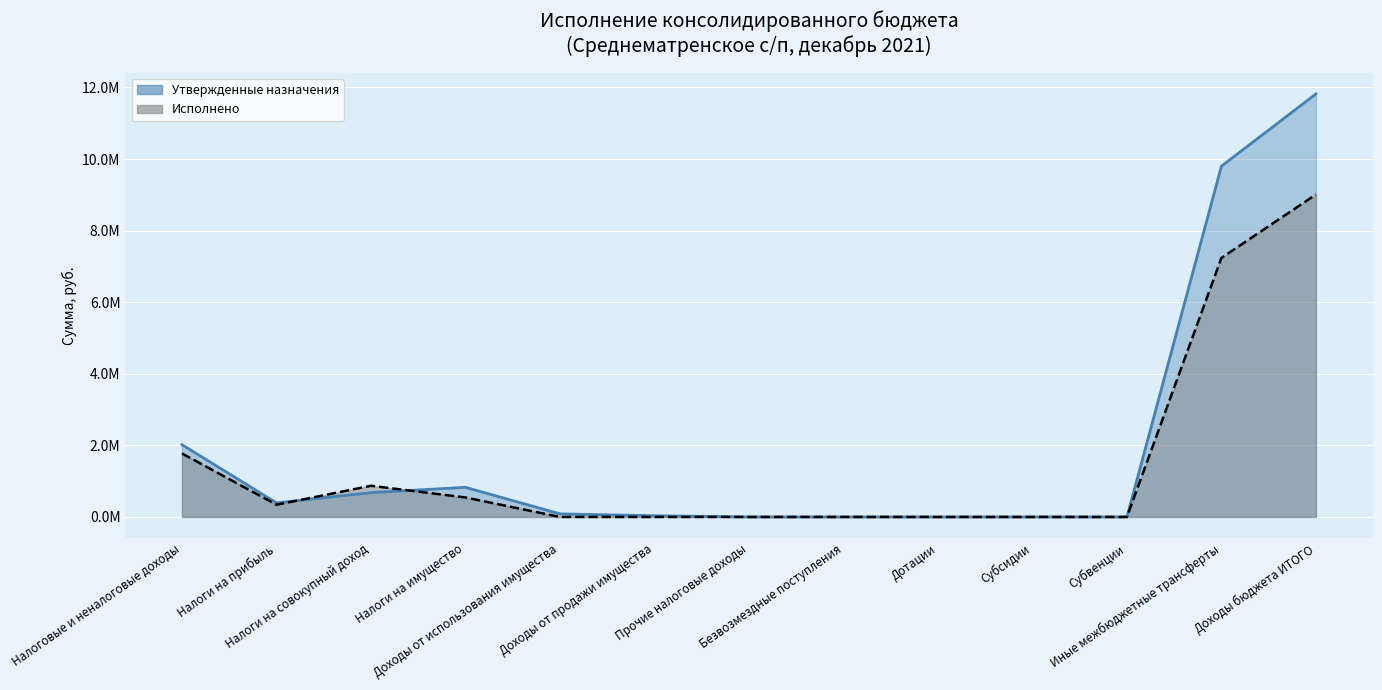

Between which two adjacent categories do Исполнено and Утвержденные назначения first intersect?

Налоги на прибыль and Налоги на совокупный доход